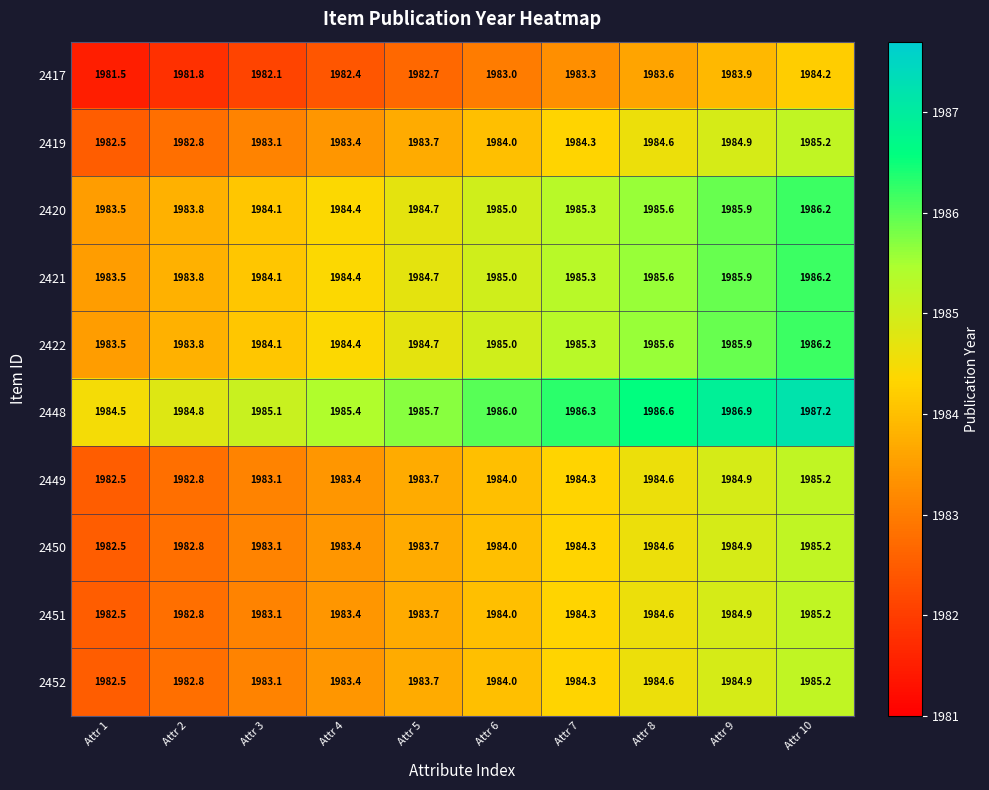

Which category has the highest value across all series?

Attr 10